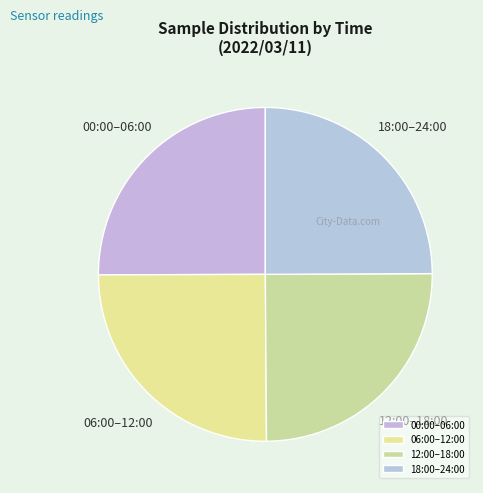

Is there a majority slice in this chart?

No